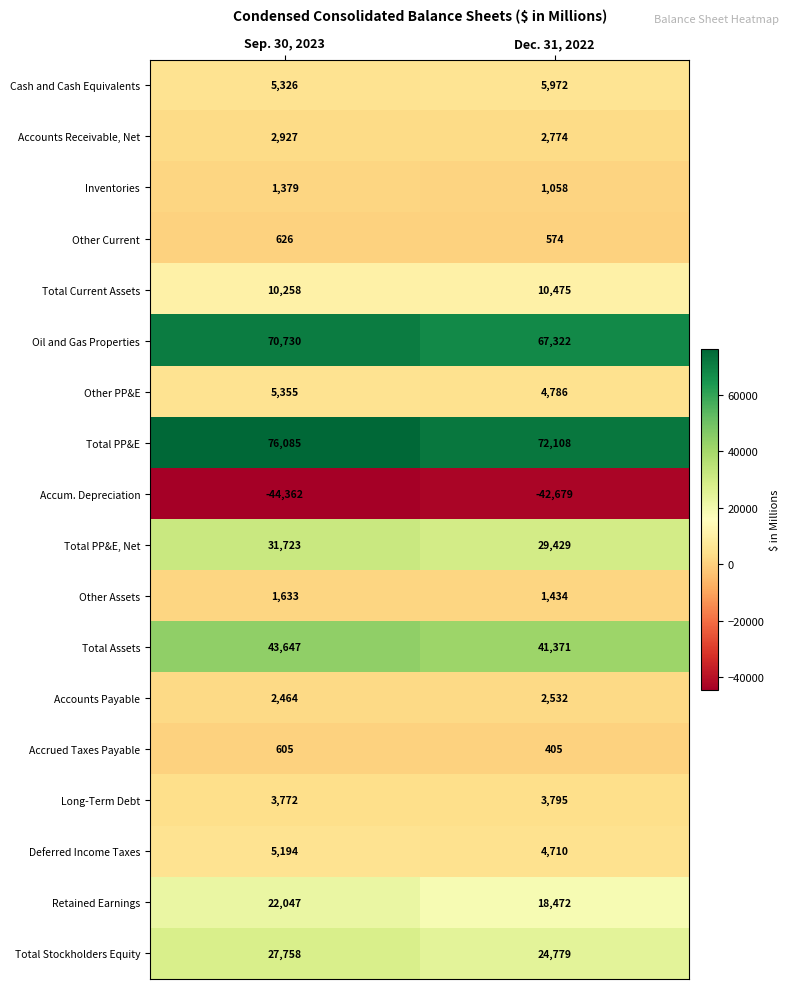

Rank the series at Sep. 30, 2023 from lowest to highest value.

Accum. Depreciation, Accrued Taxes Payable, Other Current, Inventories, Other Assets, Accounts Payable, Accounts Receivable, Net, Long-Term Debt, Deferred Income Taxes, Cash and Cash Equivalents, Other PP&E, Total Current Assets, Retained Earnings, Total Stockholders Equity, Total PP&E, Net, Total Assets, Oil and Gas Properties, Total PP&E